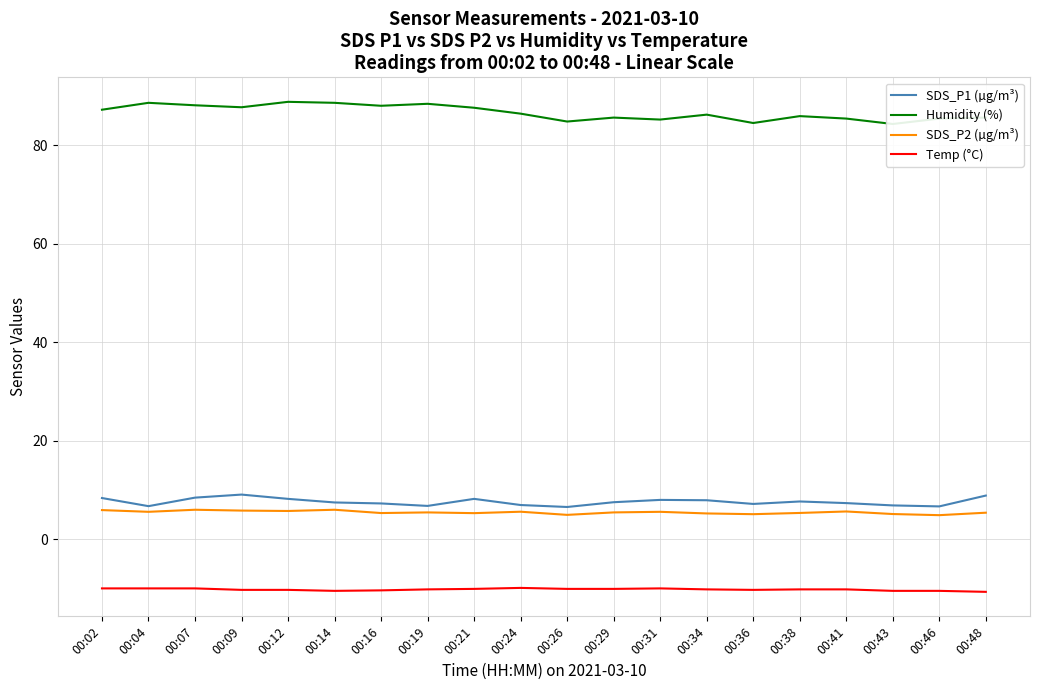

Which series has the largest total across all categories?

Humidity (%)